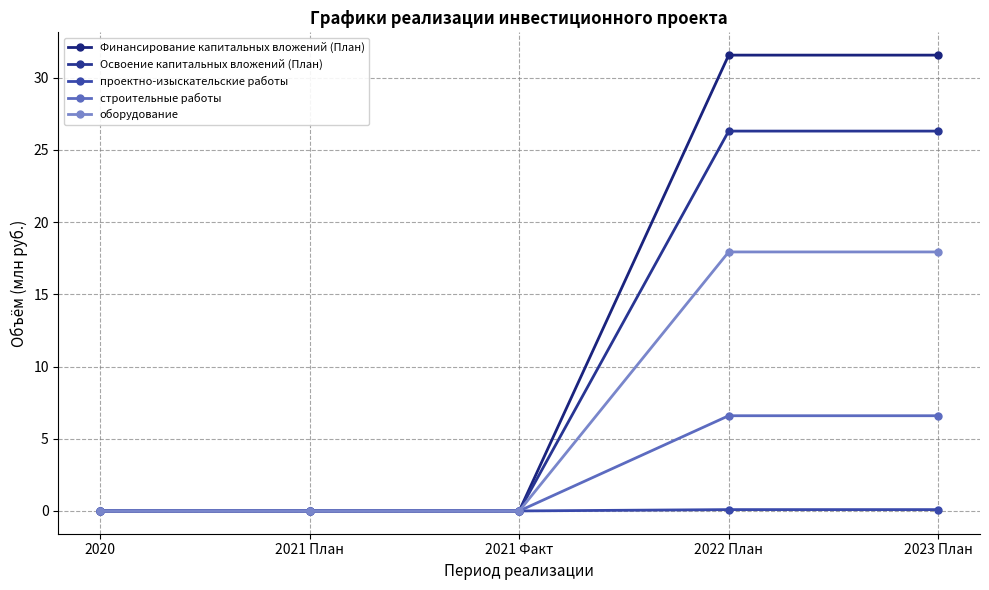

Which series has the largest total across all categories?

Финансирование капитальных вложений (План)